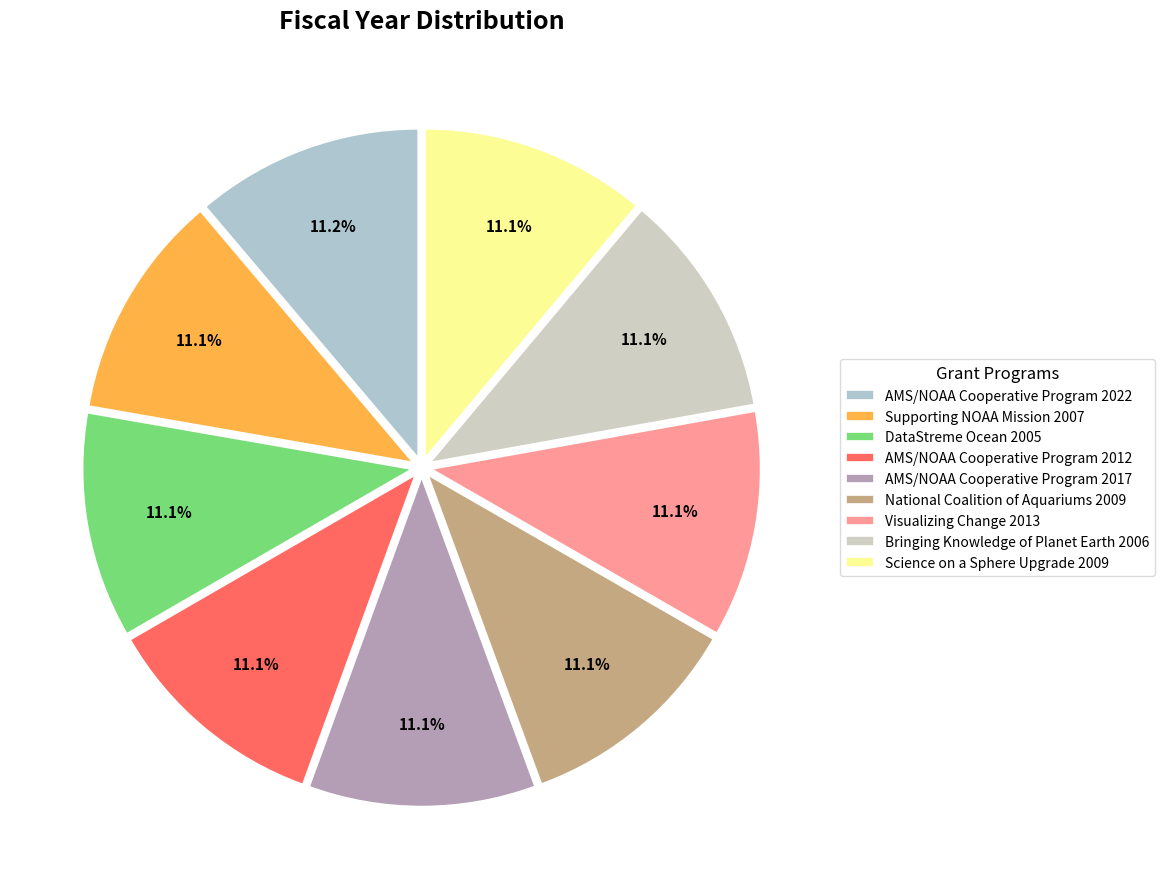

Approximately how many times larger is the value at AMS/NOAA Cooperative Program 2012 compared to DataStreme Ocean 2005?

1.0